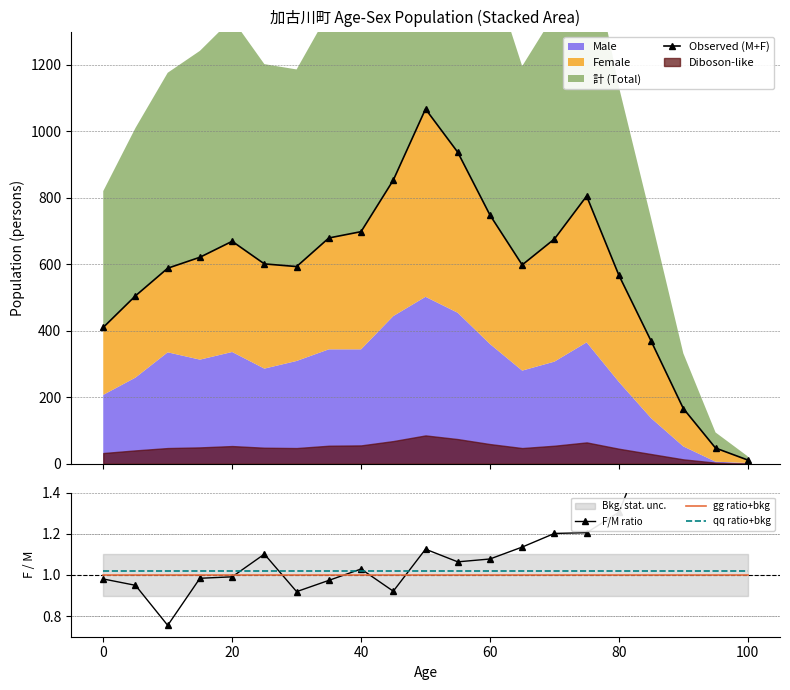

What is the difference between the maximum and second lowest values in the Observed (M+F) series?

1020.0